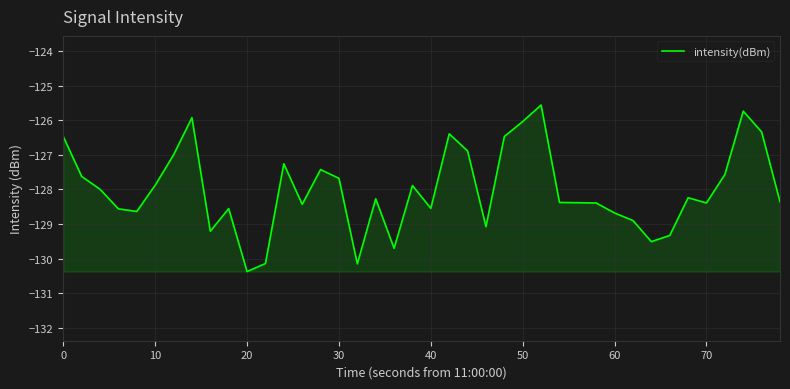

What is the difference between the maximum and minimum values?

4.8